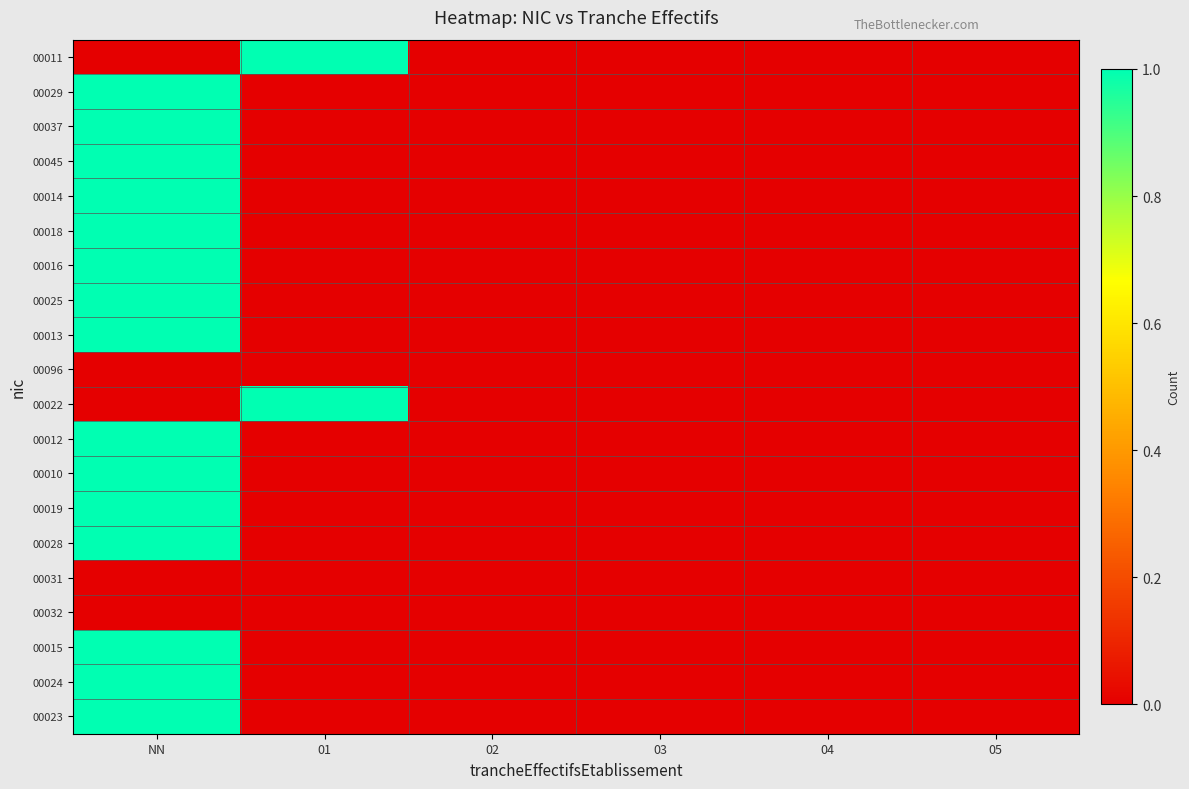

Reading left to right, transcribe all the data shown in this chart.

00011: NN=0	01=1	02=0	03=0	04=0	05=0
00029: NN=1	01=0	02=0	03=0	04=0	05=0
00037: NN=1	01=0	02=0	03=0	04=0	05=0
00045: NN=1	01=0	02=0	03=0	04=0	05=0
00014: NN=1	01=0	02=0	03=0	04=0	05=0
00018: NN=1	01=0	02=0	03=0	04=0	05=0
00016: NN=1	01=0	02=0	03=0	04=0	05=0
00025: NN=1	01=0	02=0	03=0	04=0	05=0
00013: NN=1	01=0	02=0	03=0	04=0	05=0
00096: NN=0	01=0	02=0	03=0	04=0	05=0
00022: NN=0	01=1	02=0	03=0	04=0	05=0
00012: NN=1	01=0	02=0	03=0	04=0	05=0
00010: NN=1	01=0	02=0	03=0	04=0	05=0
00019: NN=1	01=0	02=0	03=0	04=0	05=0
00028: NN=1	01=0	02=0	03=0	04=0	05=0
00031: NN=0	01=0	02=0	03=0	04=0	05=0
00032: NN=0	01=0	02=0	03=0	04=0	05=0
00015: NN=1	01=0	02=0	03=0	04=0	05=0
00024: NN=1	01=0	02=0	03=0	04=0	05=0
00023: NN=1	01=0	02=0	03=0	04=0	05=0